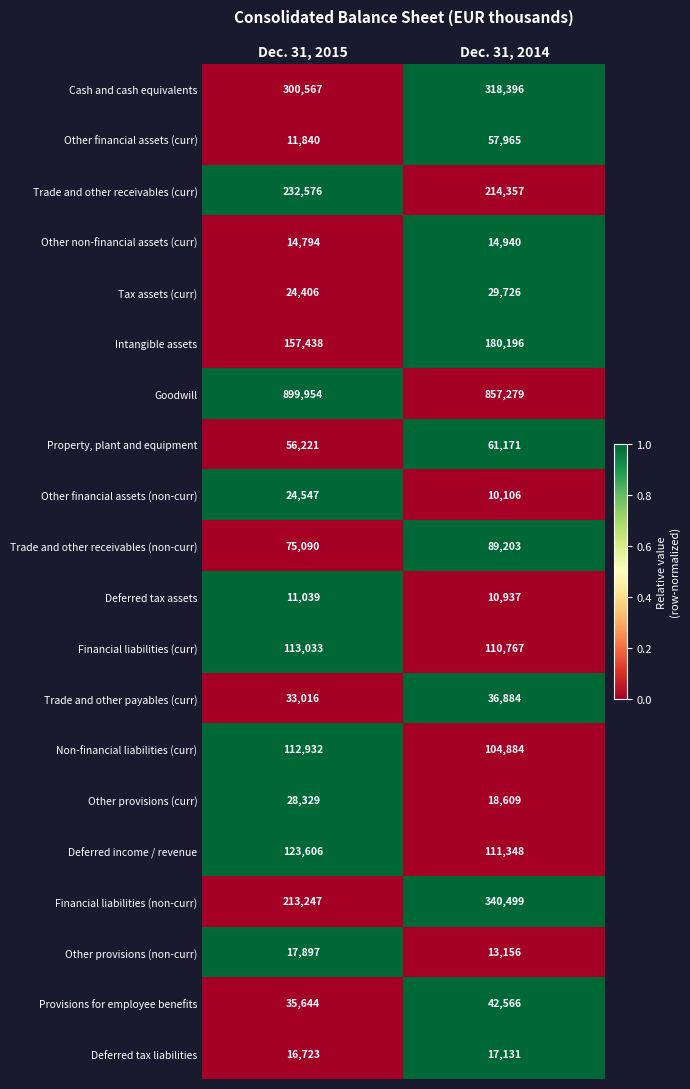

True or false: Trade and other receivables (non-curr) has a value of 99913 at Dec. 31, 2015.

False